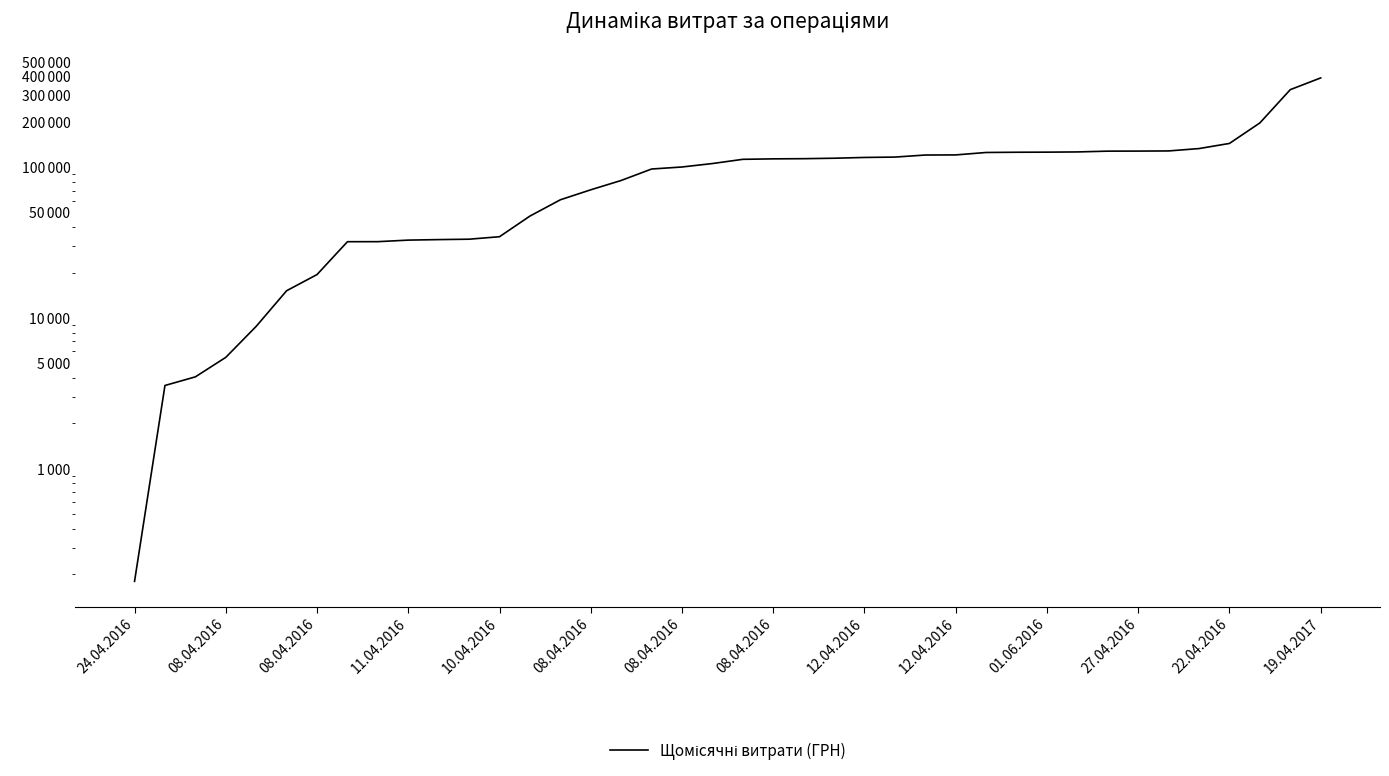

What is the minimum value shown in the chart?

179.0